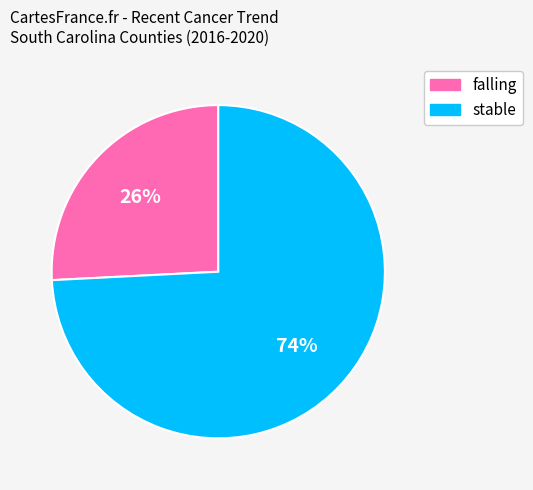

Is stable the majority of the pie?

Yes